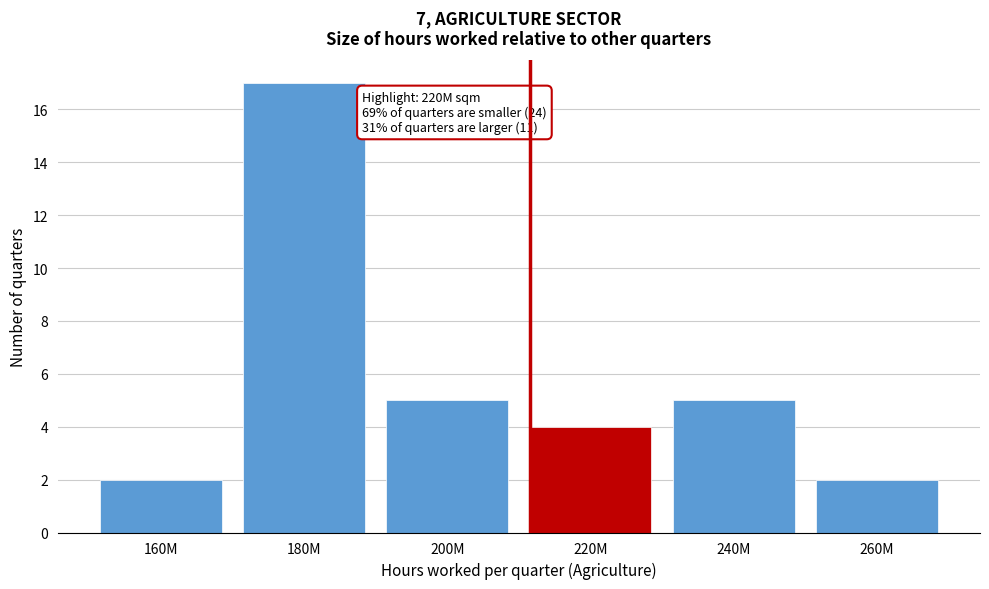

Reading left to right, extract all data points from this chart.

2	17	5	4	5	2